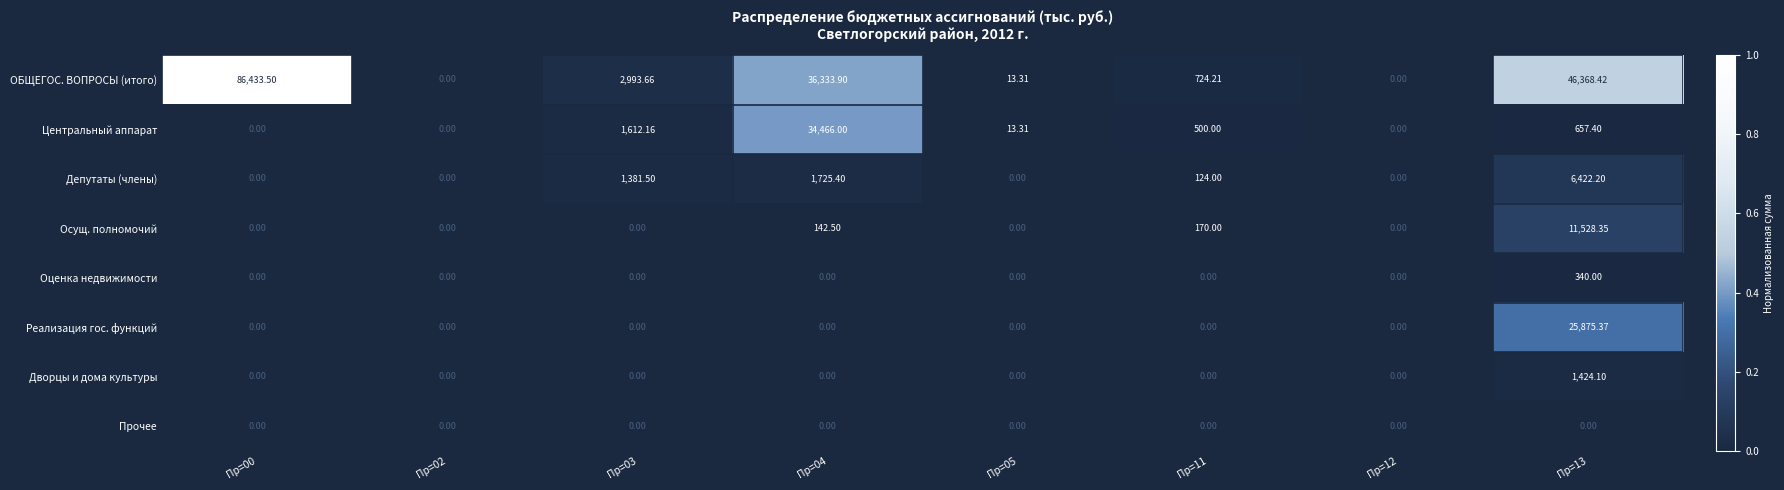

Which series has the largest range (max minus min)?

ОБЩЕГОС. ВОПРОСЫ (итого)